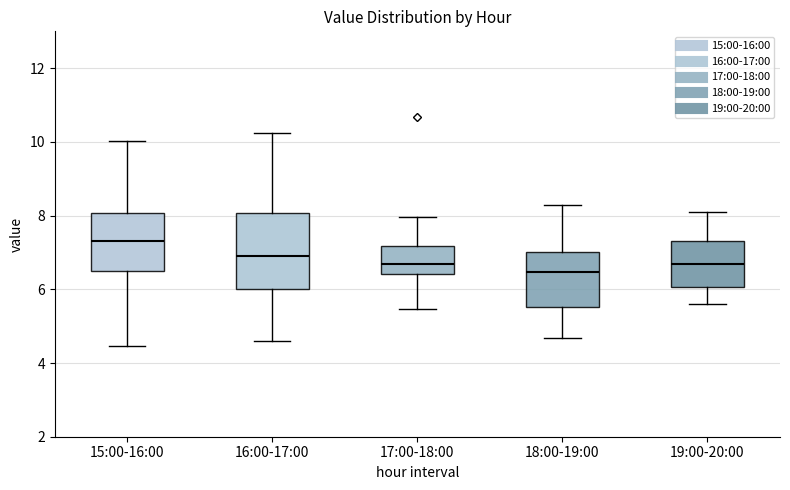

Which box's median line is the lowest?

18:00-19:00